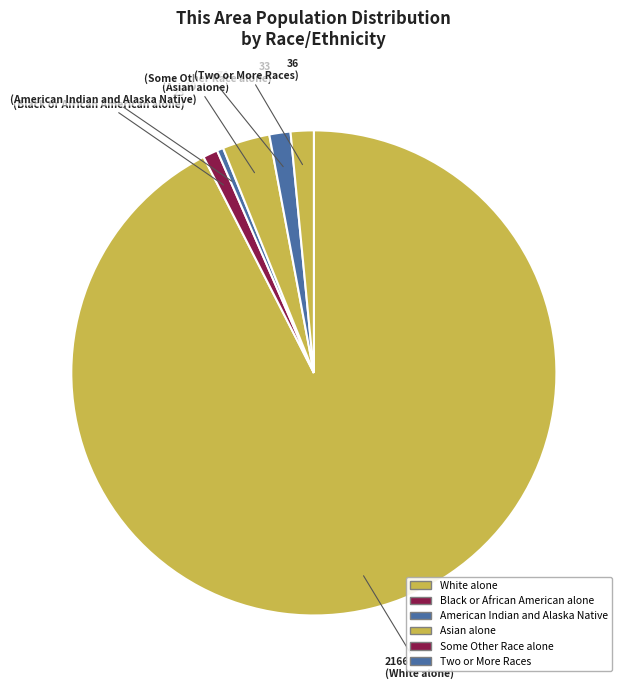

Which category has the smallest portion of the pie?

American Indian and Alaska Native